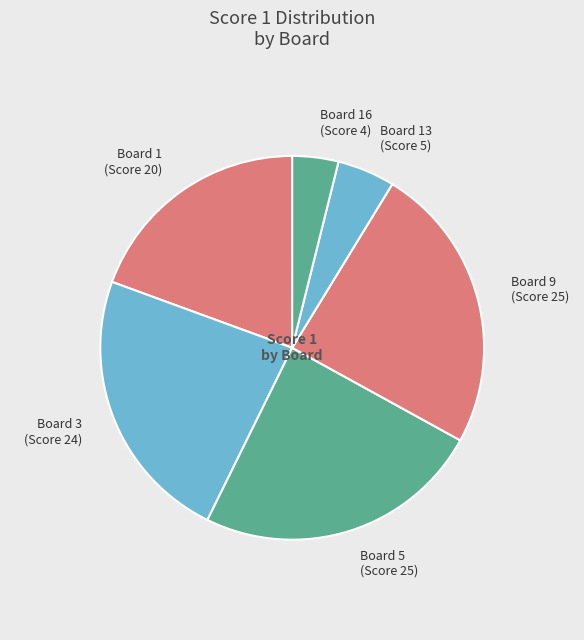

What is the smallest slice in the pie chart?

Board 16